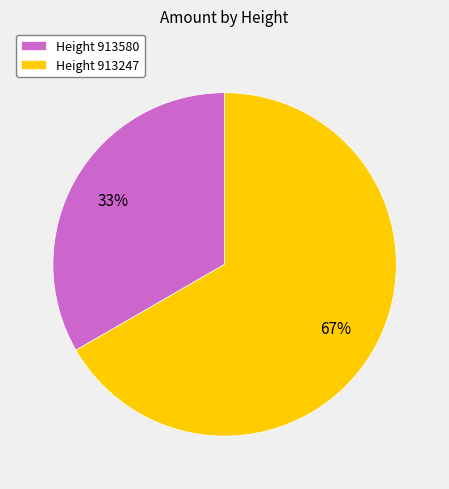

To the nearest percent, what percentage of the pie is Height 913247?

67%